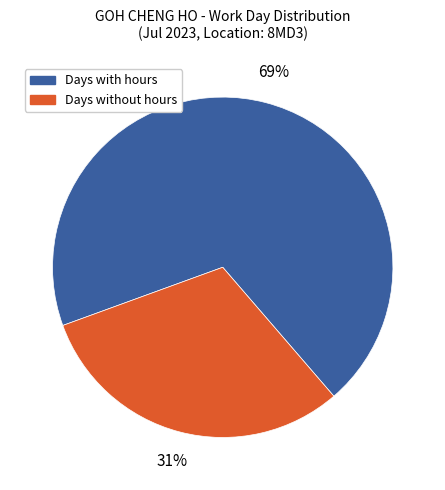

How many segments does this pie chart have?

2